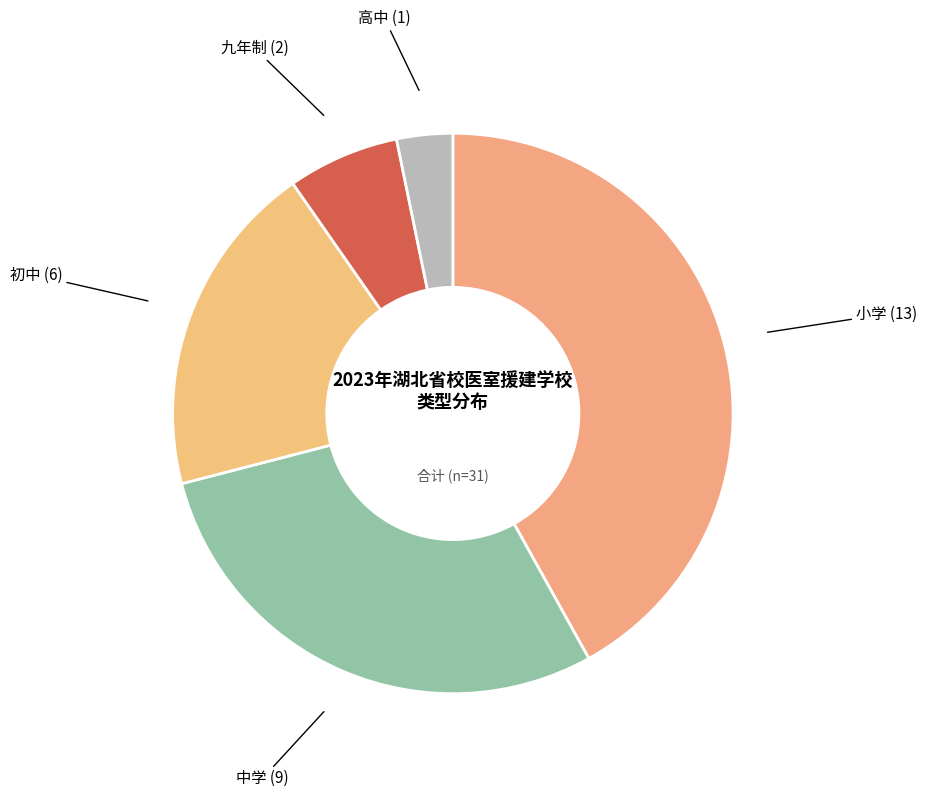

What is the ratio of the value at 高中 to the value at 九年制?

0.5